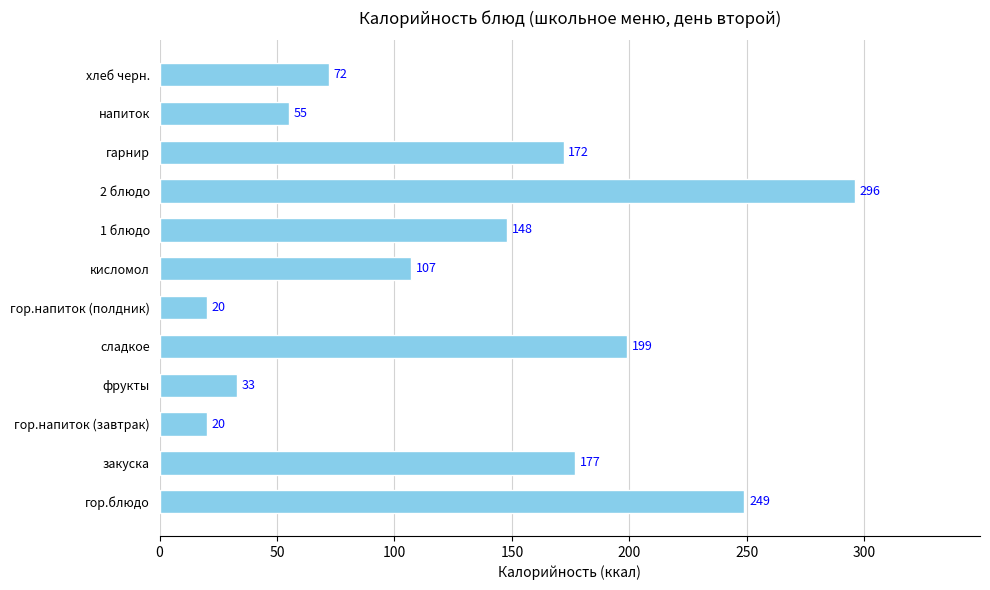

The chart shows a value of 67 at 1 блюдо. True or false?

False